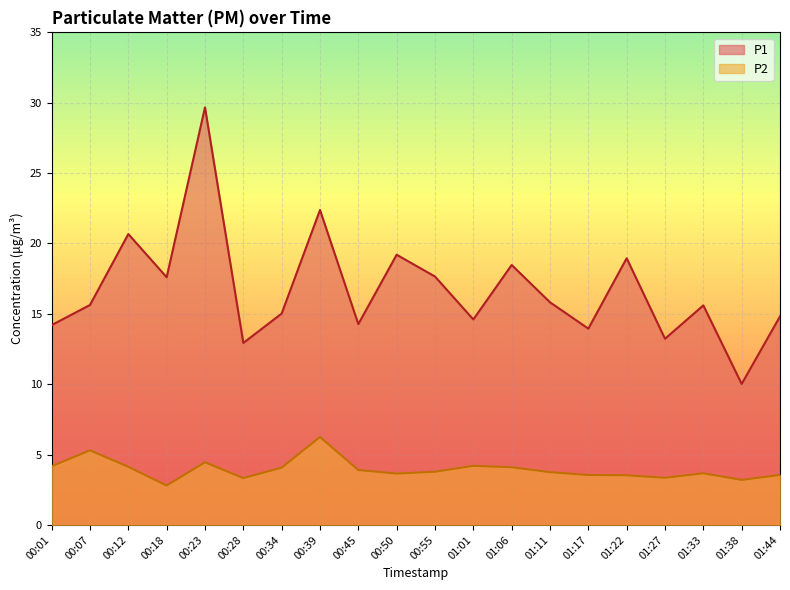

How many lines are shown in the chart?

2